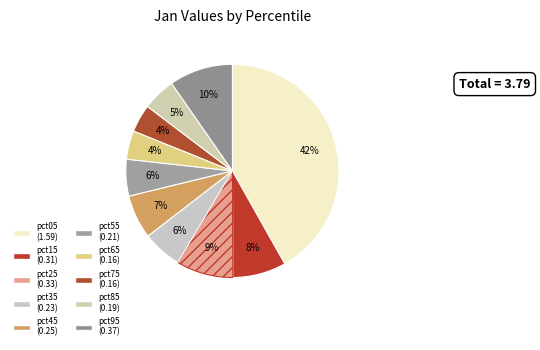

Which slice is the smallest?

pct75